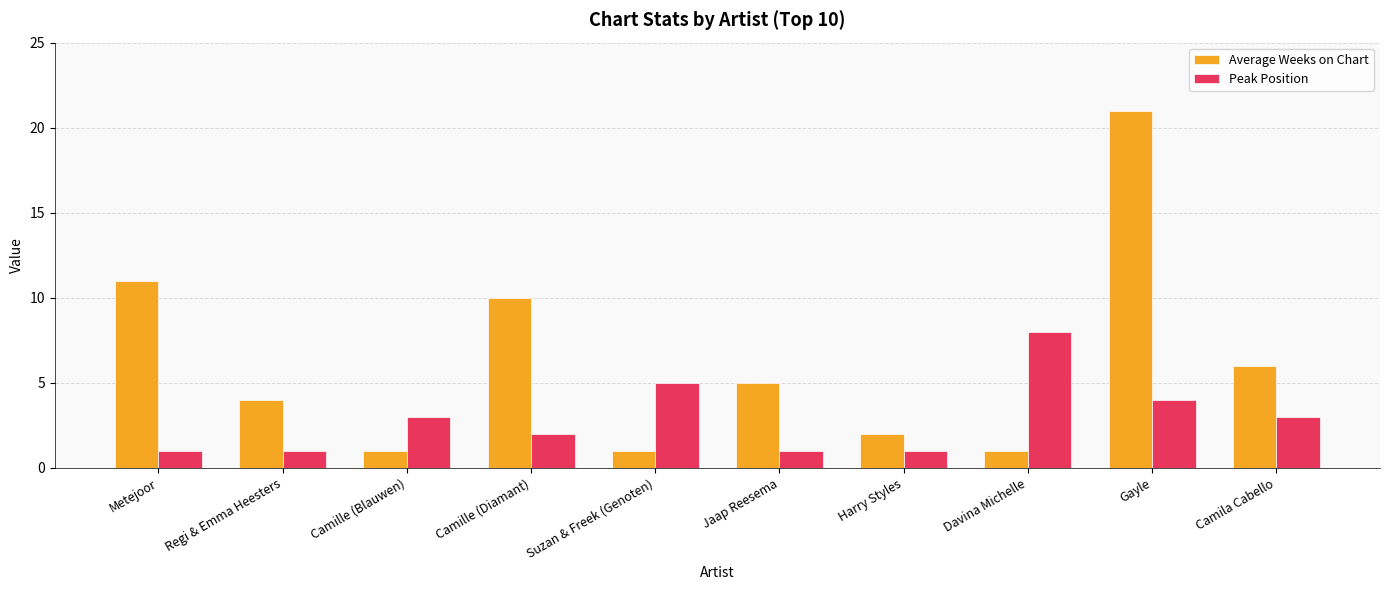

Rank the series by their average value, from lowest to highest.

Peak Position, Average Weeks on Chart